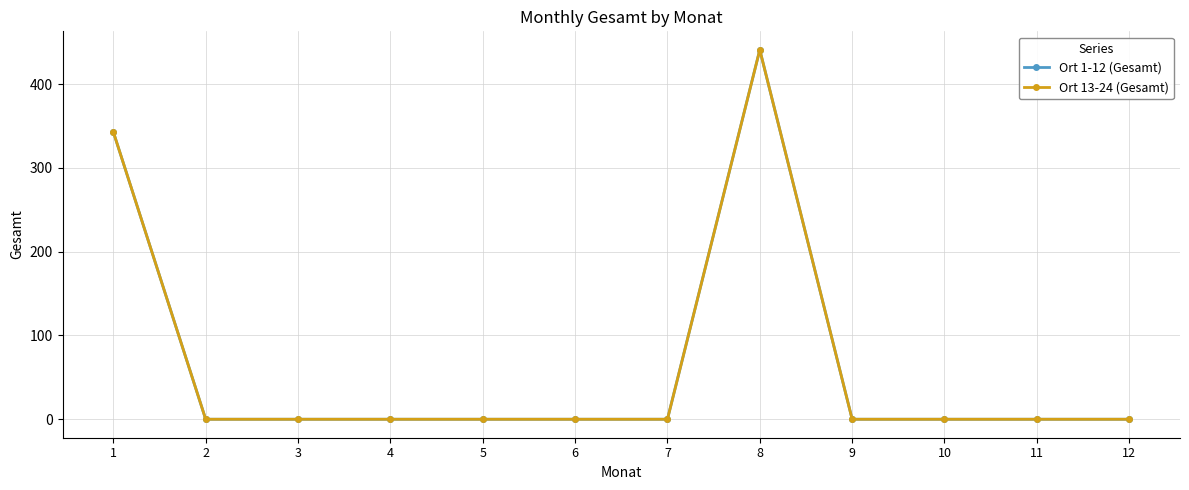

Between 3 and 5, which is larger?

3